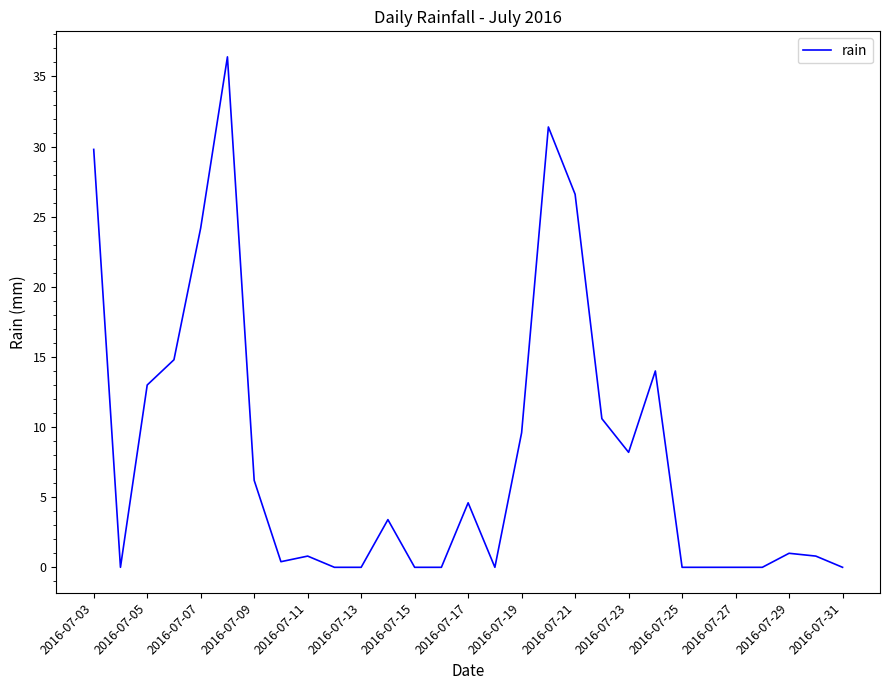

What is the greatest value displayed?

36.4